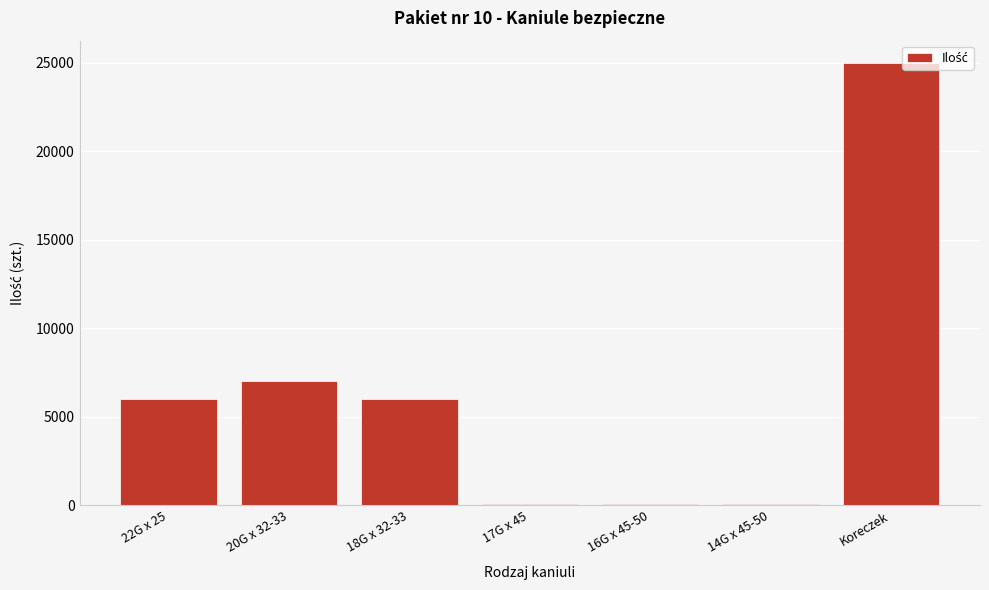

At which label is the value closest to 12550?

20G x 32-33